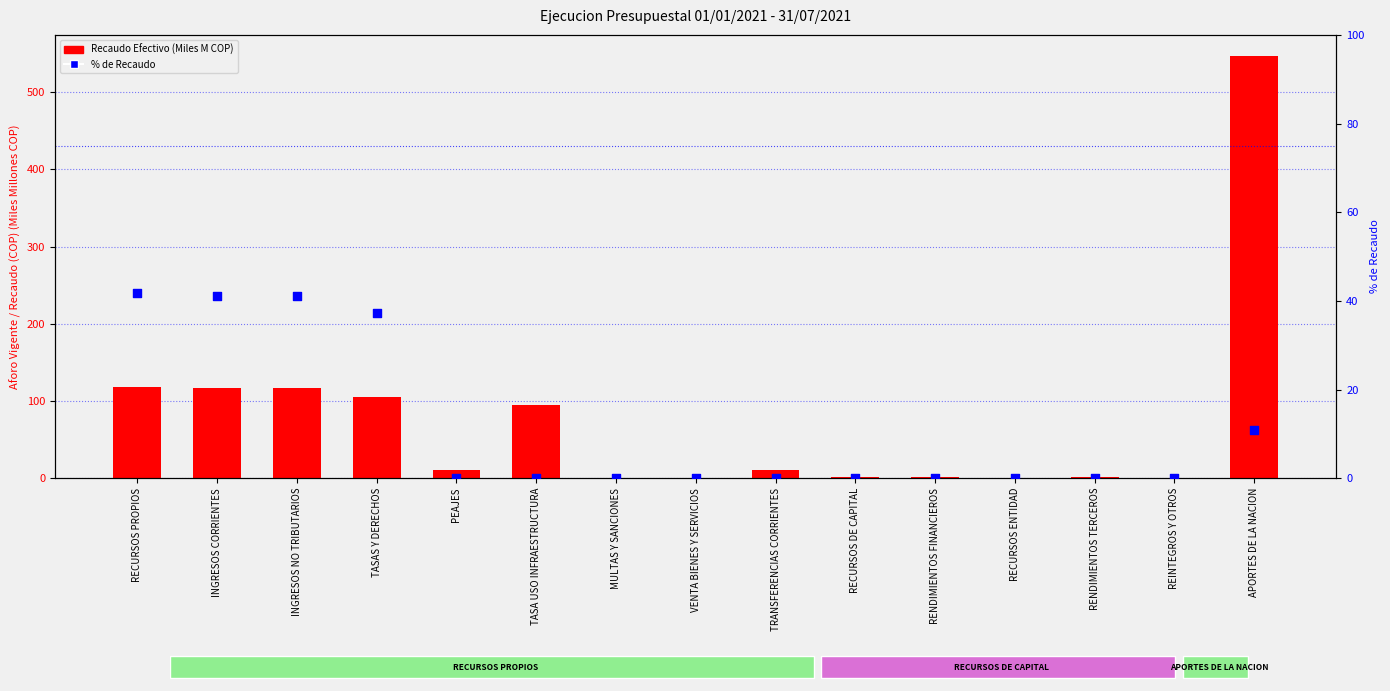

Which series contains the lowest Y value?

% de Recaudo